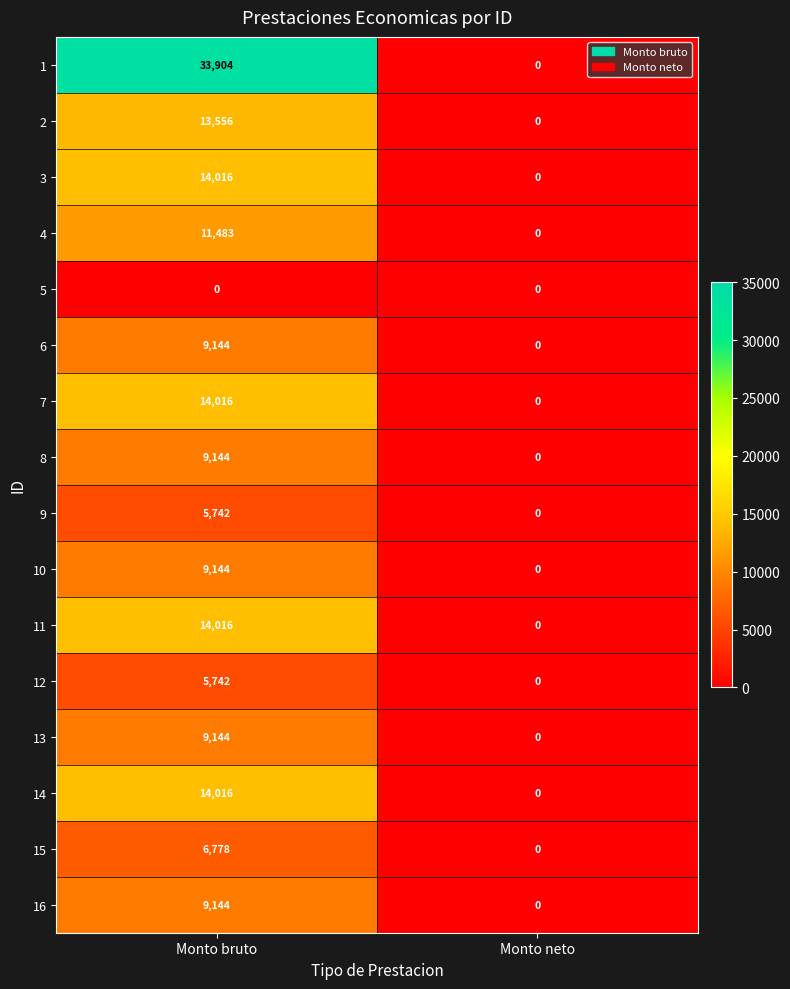

True or false: 14 has a value of 0 at Monto neto.

True